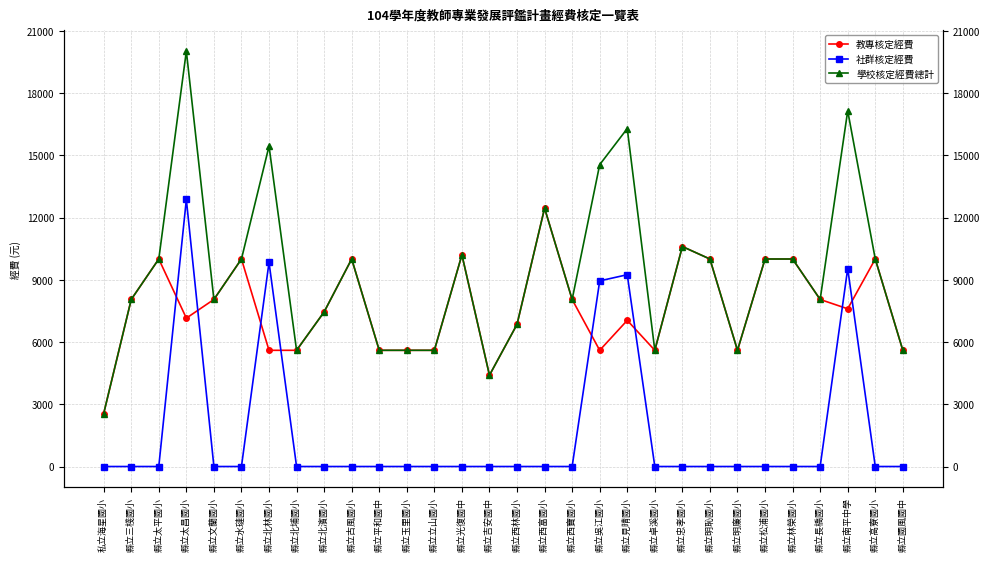

At which category does 教專核定經費 reach its first local peak?

縣立太平國小